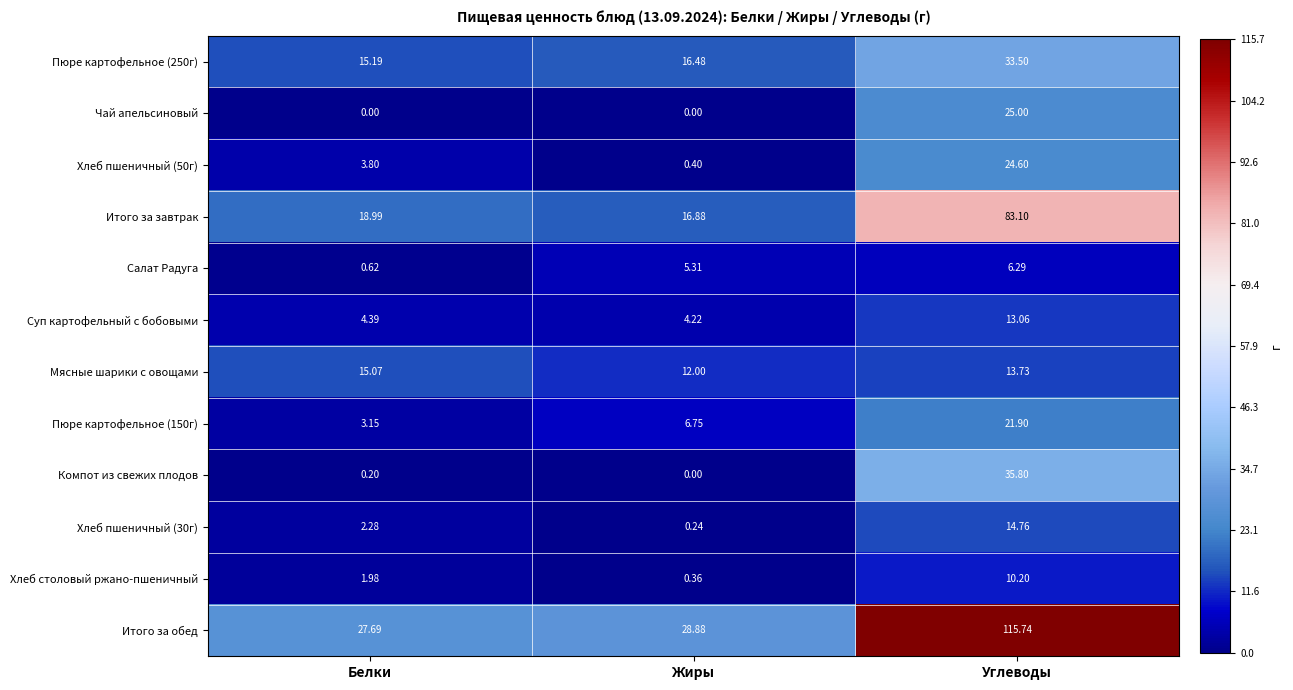

What is the spread (max minus min) of values at Белки?

27.7